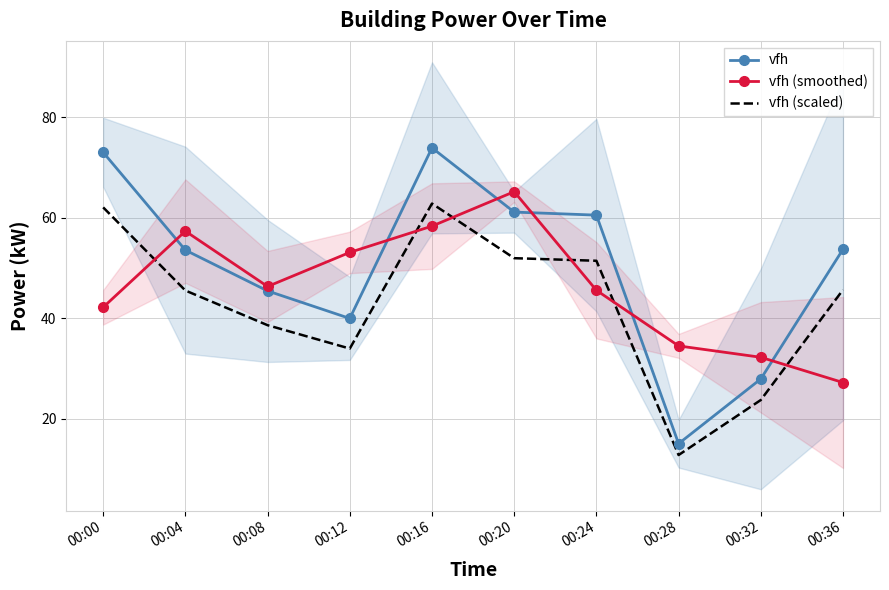

Count the number of categories in the chart.

10